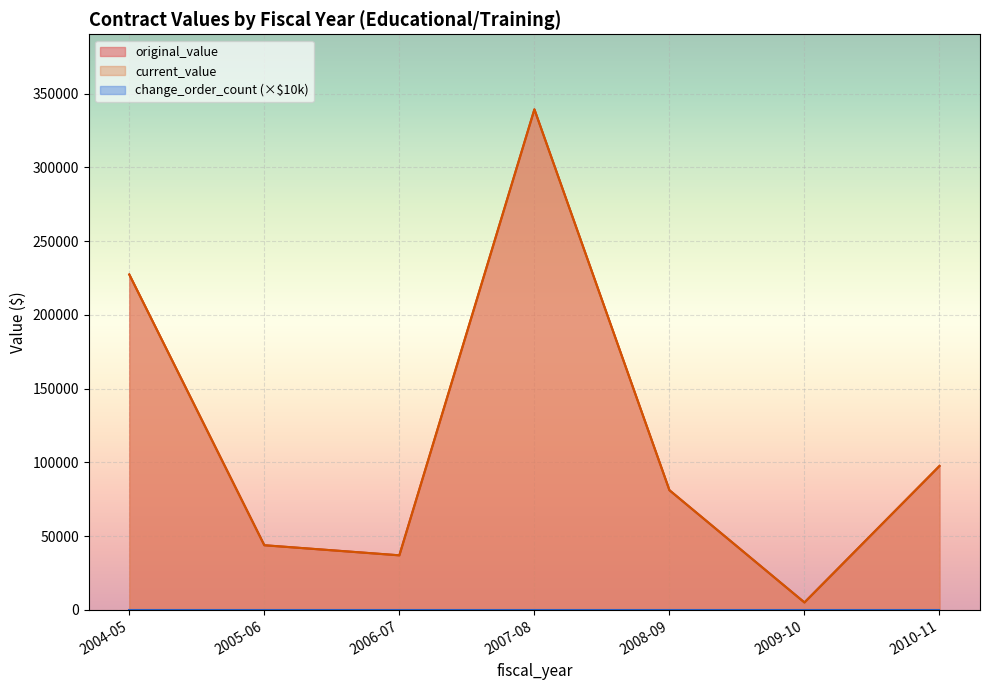

Which series has the widest spread of values?

original_value